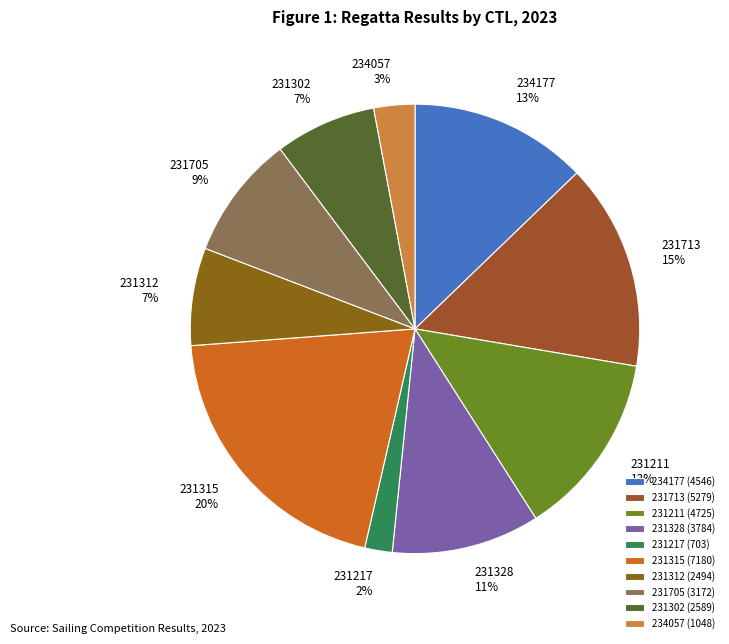

Which category has the biggest portion of the pie?

231315